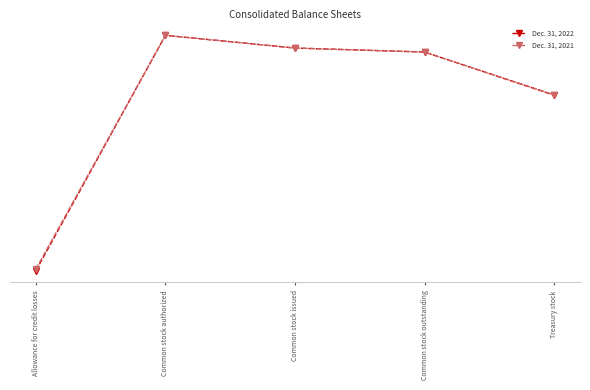

Which has a higher value, Treasury stock or Allowance for credit losses?

Treasury stock